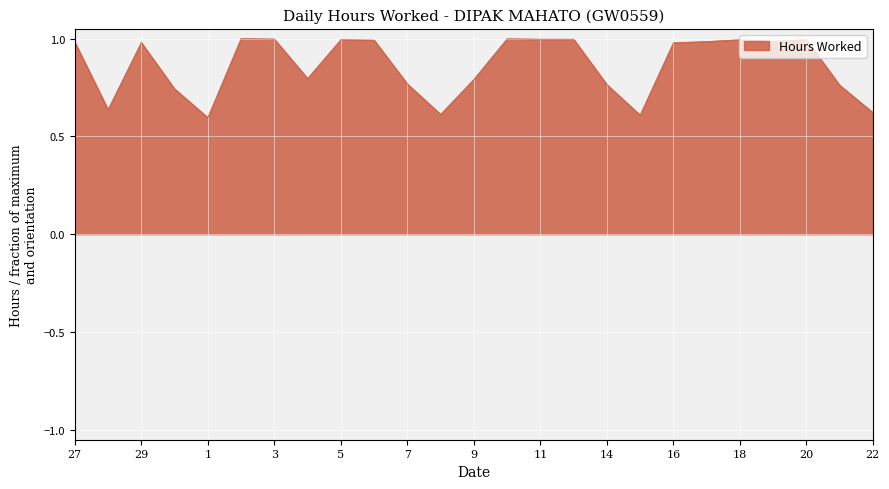

List the labels in order of value, smallest first.

1, 15, 8, 22, 28, 30, 21, 14, 7, 9, 4, 16, 29, 27, 17, 19, 6, 5, 18, 20, 11, 13, 3, 10, 2